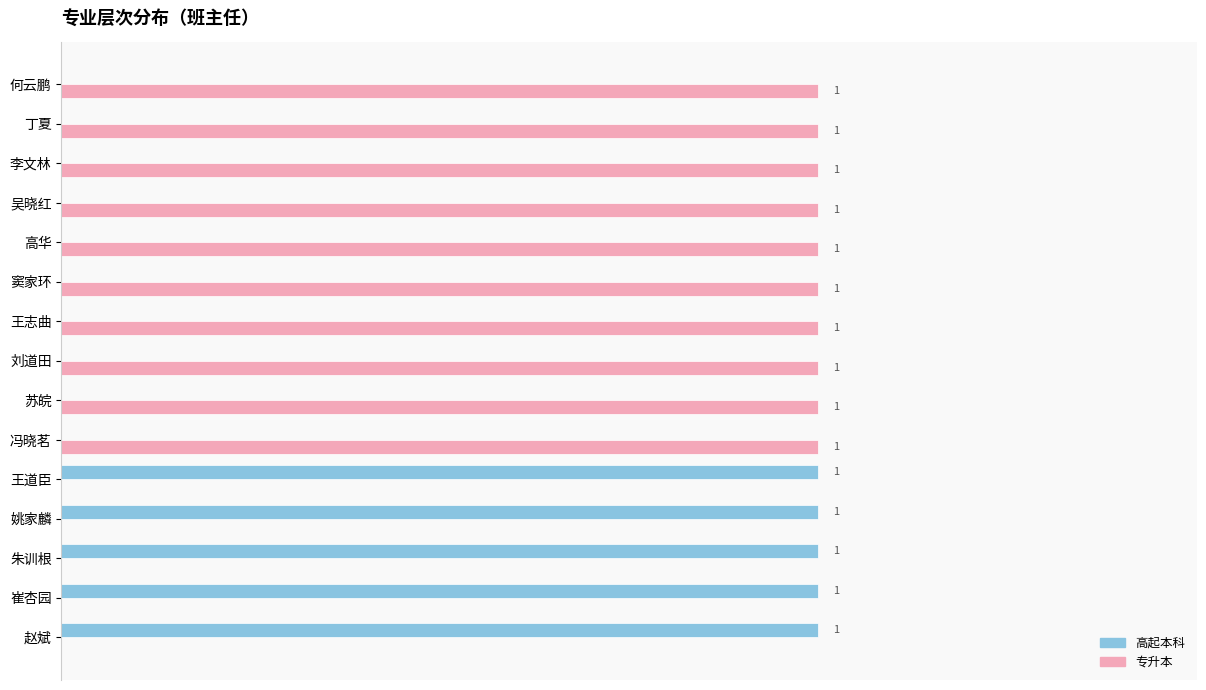

Which series has the largest total across all categories?

专升本